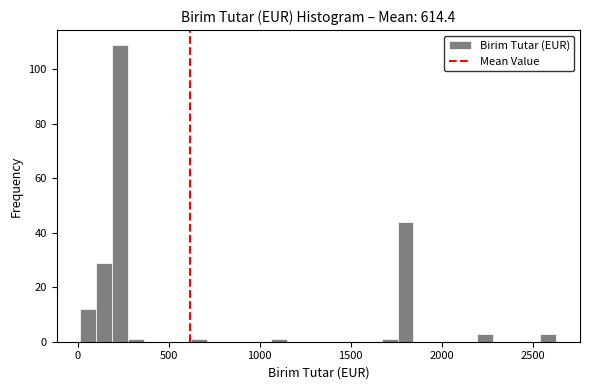

Read against the x-axis, roughly where is the centre of the tallest bar?

250